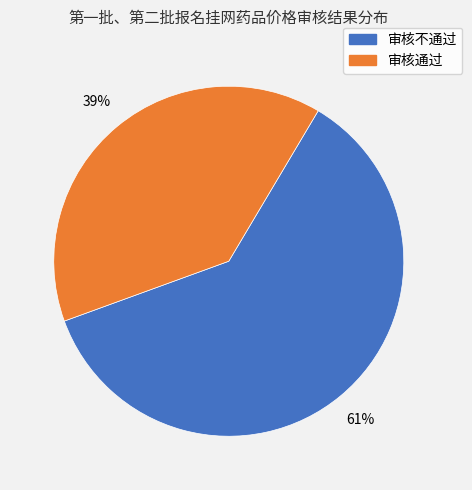

To the nearest percent, what is the average slice percentage?

50%